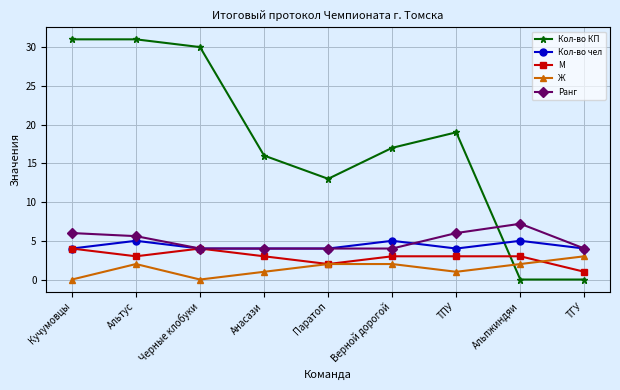

Reading left to right, transcribe all the data shown in this chart.

Кол-во КП: Кучумовцы=31.0	Альтус=31.0	Черные клобуки=30.0	Анасази=16.0	Паратоп=13.0	Верной дорогой=17.0	ТПУ=19.0	Альпжиндяи=0.0	ТГУ=0.0
Кол-во чел: Кучумовцы=4.0	Альтус=5.0	Черные клобуки=4.0	Анасази=4.0	Паратоп=4.0	Верной дорогой=5.0	ТПУ=4.0	Альпжиндяи=5.0	ТГУ=4.0
М: Кучумовцы=4.0	Альтус=3.0	Черные клобуки=4.0	Анасази=3.0	Паратоп=2.0	Верной дорогой=3.0	ТПУ=3.0	Альпжиндяи=3.0	ТГУ=1.0
Ж: Кучумовцы=0.0	Альтус=2.0	Черные клобуки=0.0	Анасази=1.0	Паратоп=2.0	Верной дорогой=2.0	ТПУ=1.0	Альпжиндяи=2.0	ТГУ=3.0
Ранг: Кучумовцы=6.0	Альтус=5.6	Черные клобуки=4.0	Анасази=4.0	Паратоп=4.0	Верной дорогой=4.0	ТПУ=6.0	Альпжиндяи=7.2	ТГУ=4.0